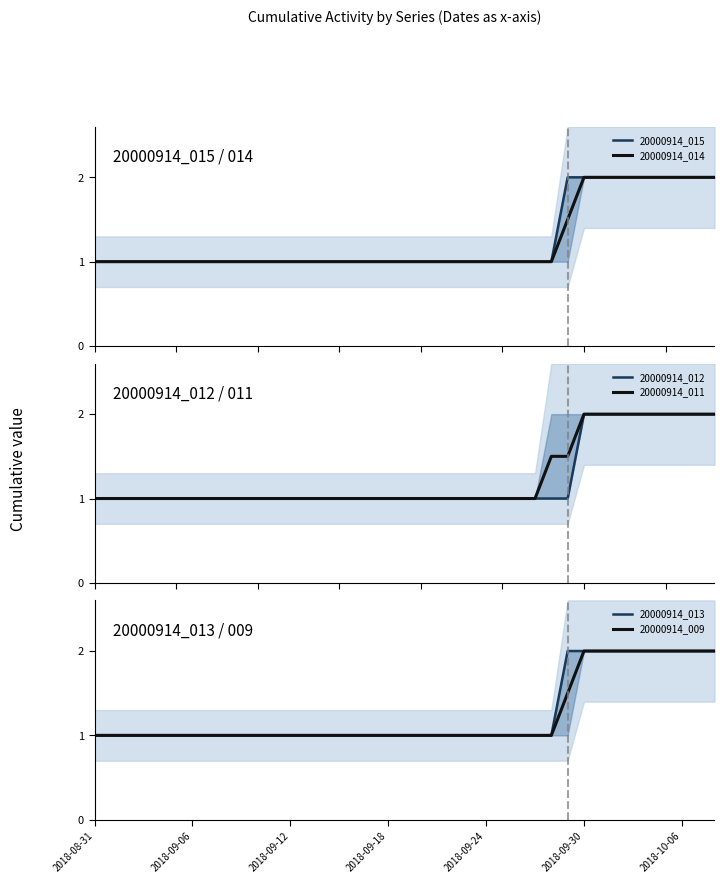

Which series has the widest spread of values?

20000914_015